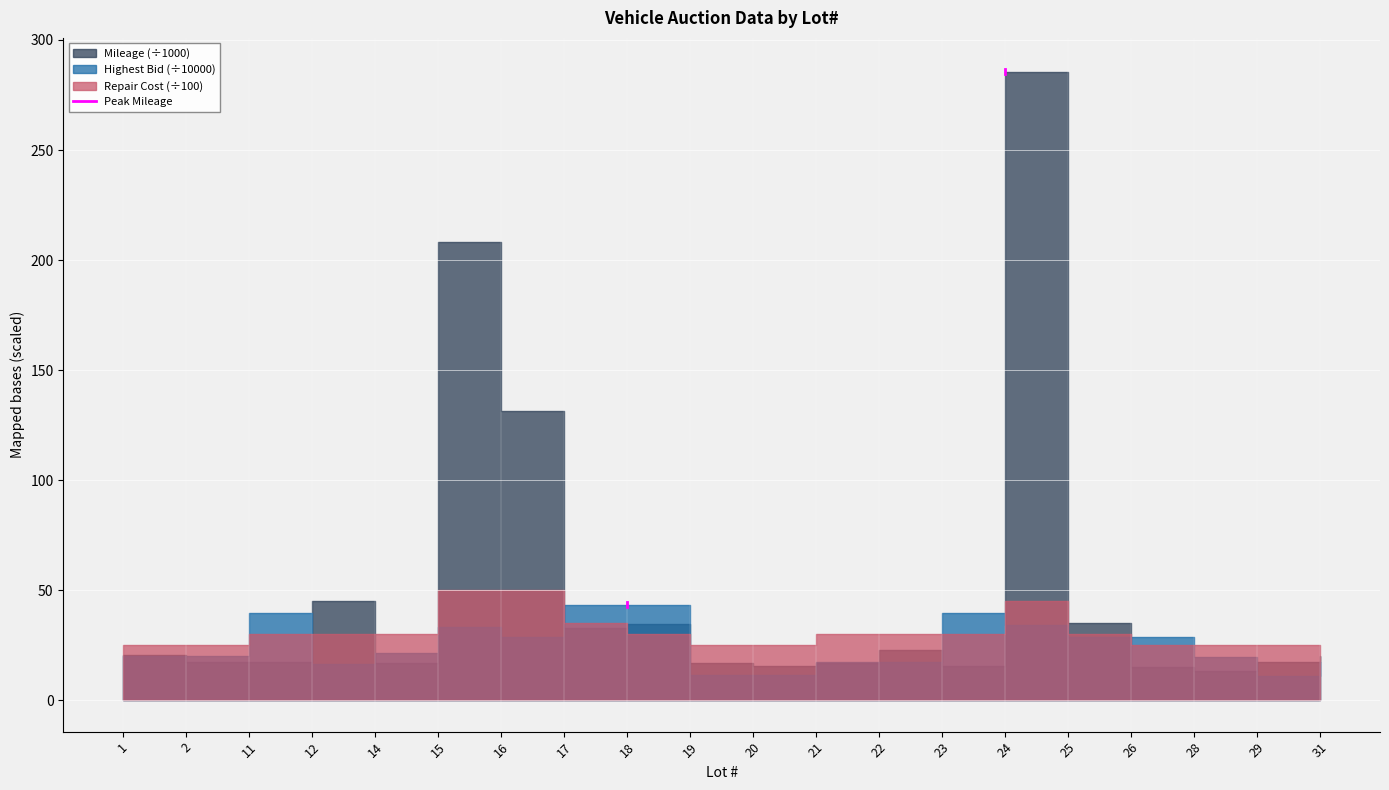

Is this an area chart (filled region under the line)?

No